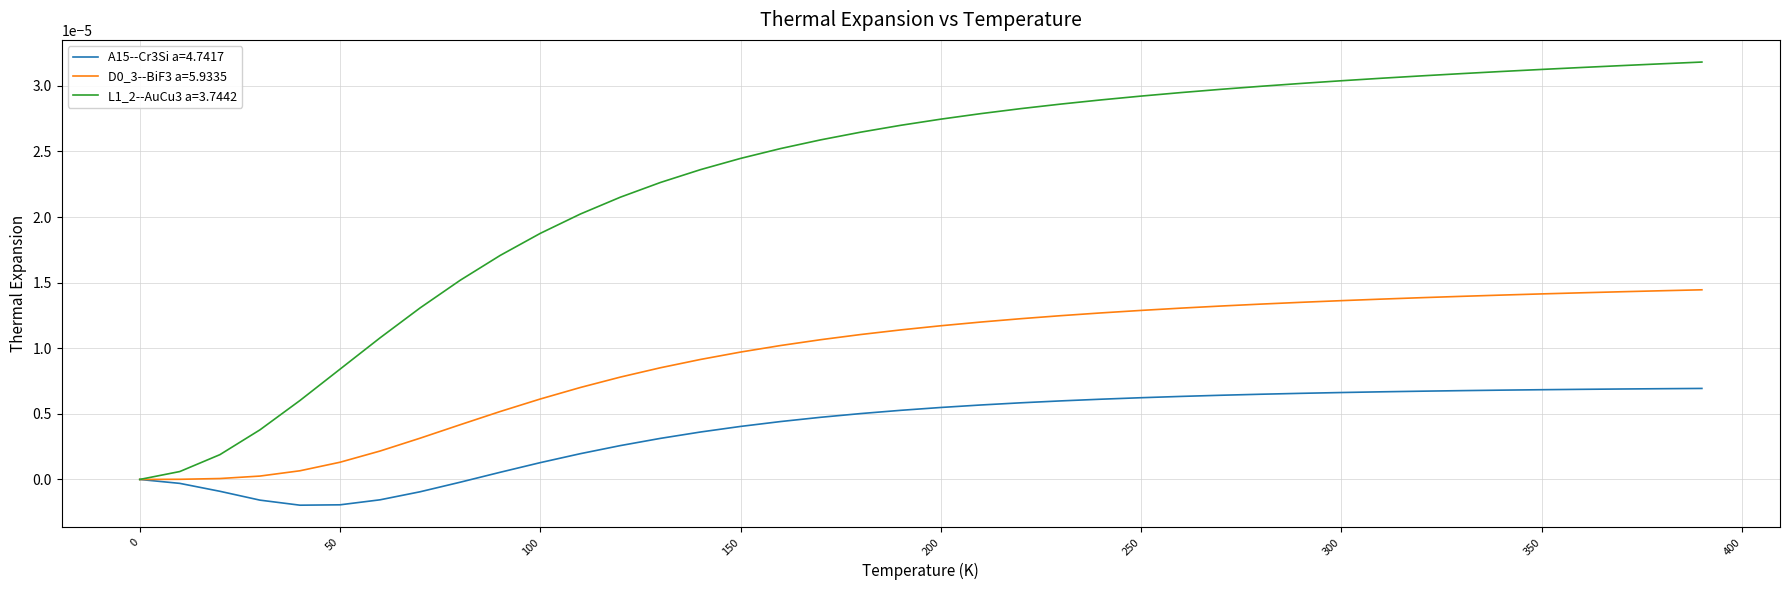

Which series has the largest total across all categories?

L1_2--AuCu3 a=3.7442